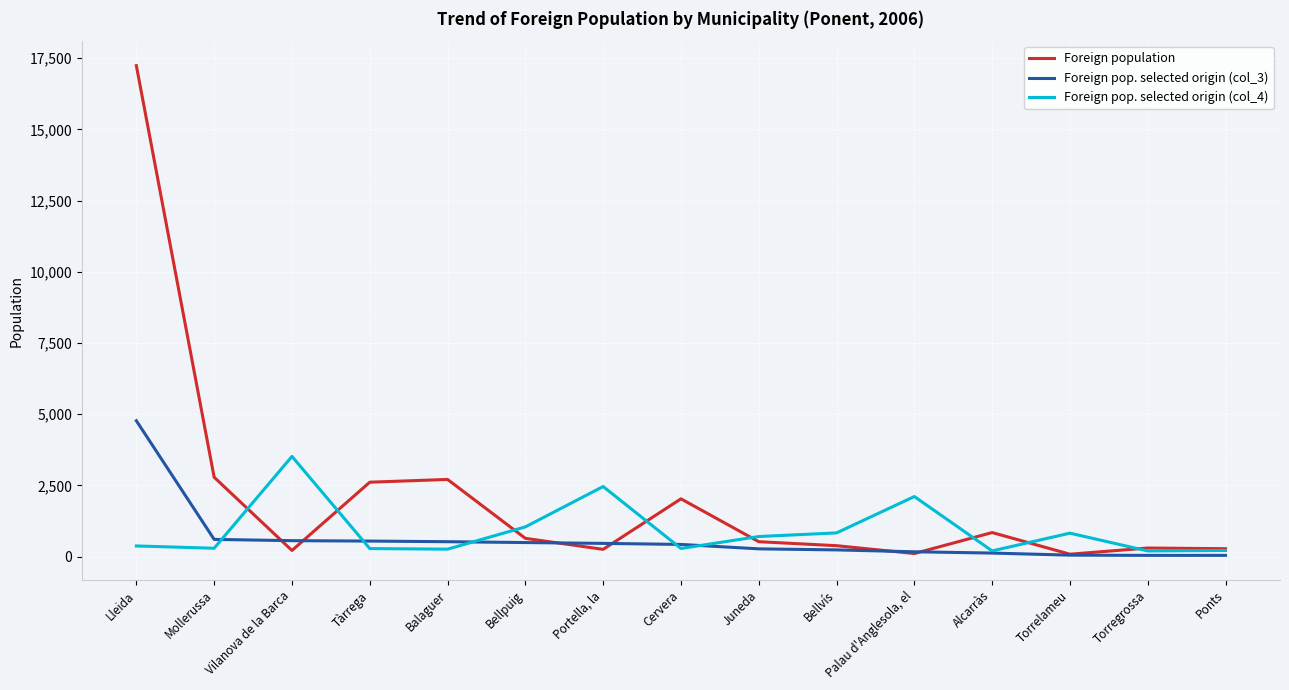

Rank the series by their maximum value, from lowest to highest.

Foreign pop. selected origin (col_4), Foreign pop. selected origin (col_3), Foreign population